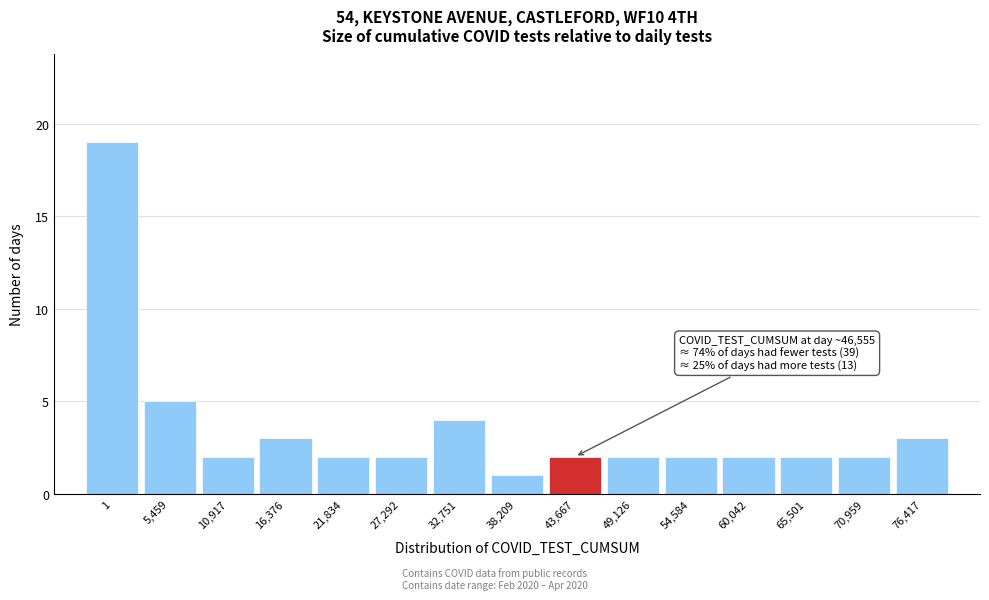

Reading left to right, transcribe all the data shown in this chart.

19	5	2	3	2	2	4	1	2	2	2	2	2	2	3